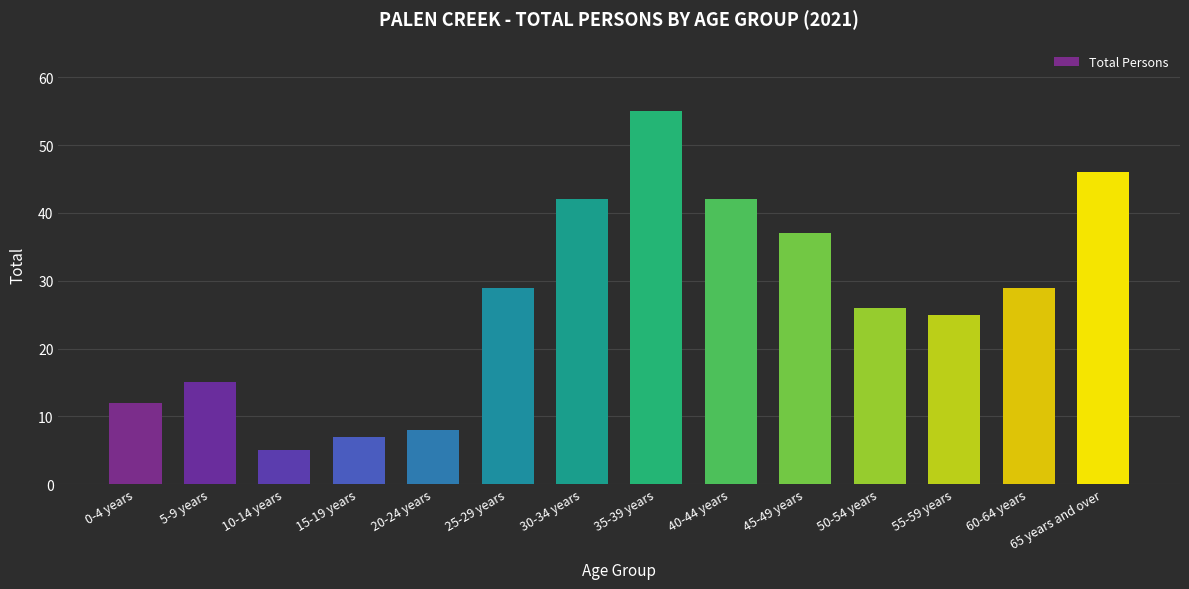

At which category does the chart reach its minimum across all series?

10-14 years